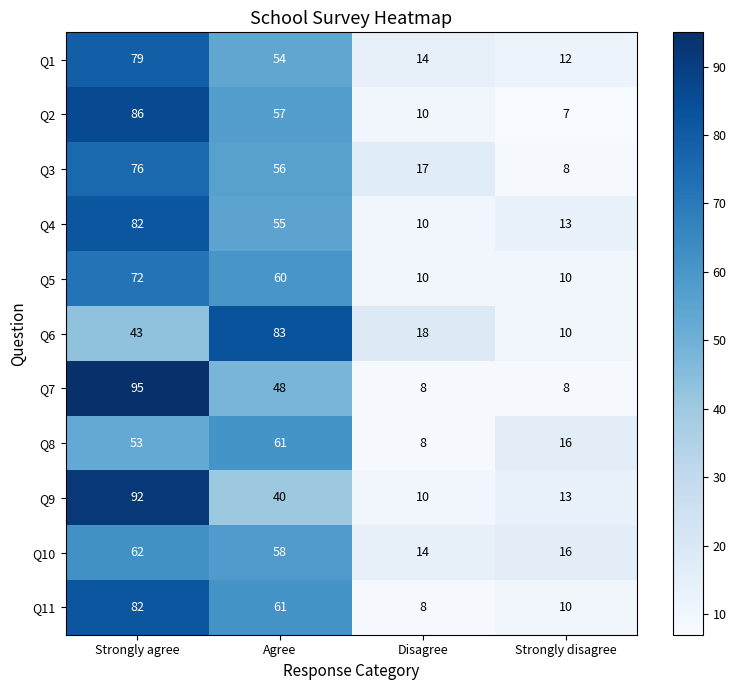

Rank the categories by Q10 value from lowest to highest.

Disagree, Strongly disagree, Agree, Strongly agree